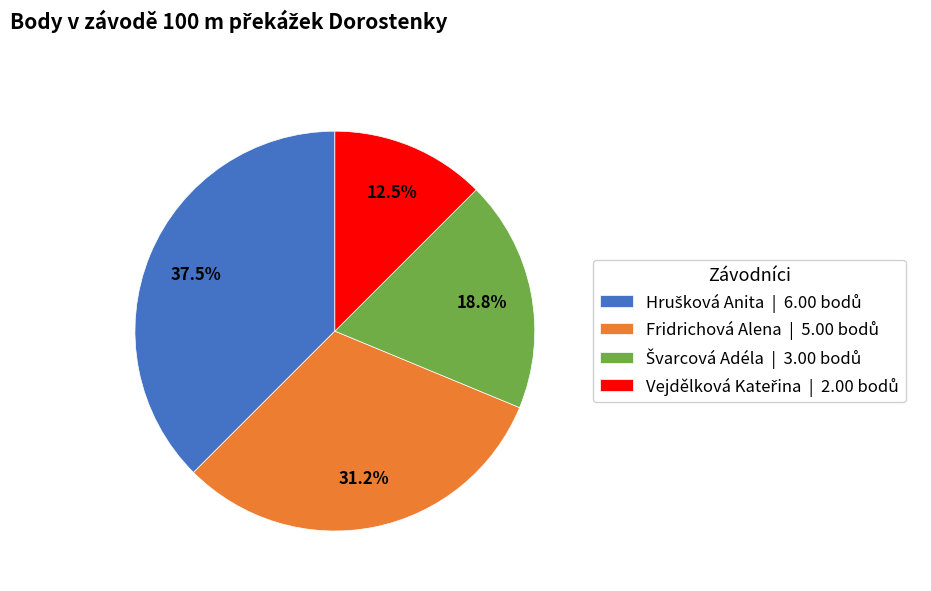

Does any single category account for the majority?

No